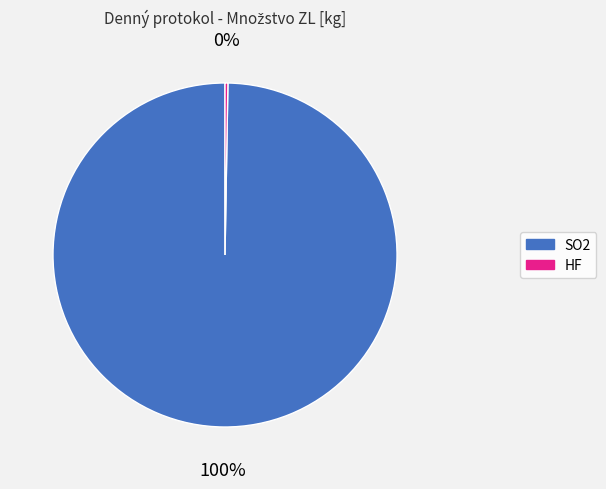

What percentage is the SO2 slice, to the nearest percent?

100%